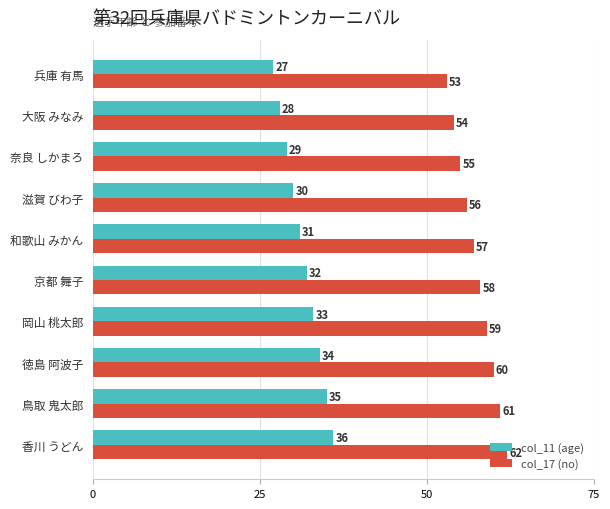

What is the approximate value of col_11 (age) at 徳島 阿波子?

34